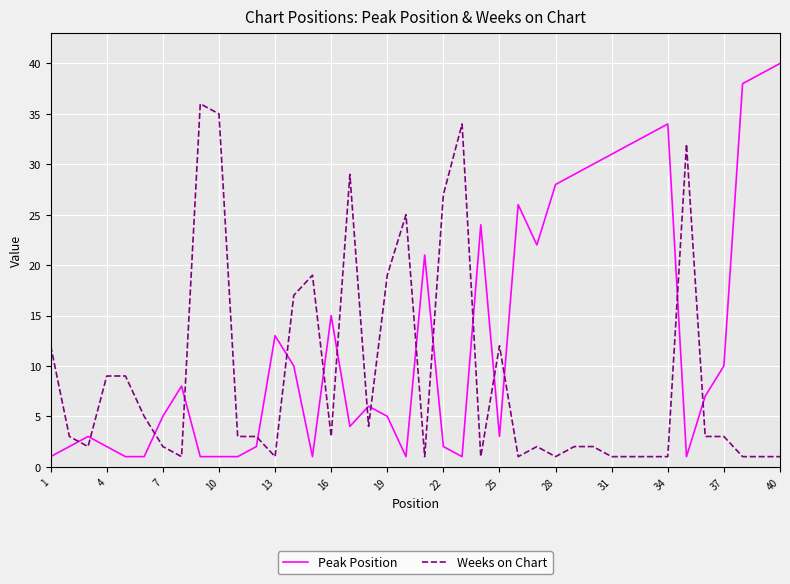

Reading left to right, what are all the values shown in this chart?

Peak Position: 1	2	3	2	1	1	5	8	1	1	1	2	13	10	1	15	4	6	5	1	21	2	1	24	3	26	22	28	29	30	31	32	33	34	1	7	10	38	39	40
Weeks on Chart: 12	3	2	9	9	5	2	1	36	35	3	3	1	17	19	3	29	4	19	25	1	27	34	1	12	1	2	1	2	2	1	1	1	1	32	3	3	1	1	1